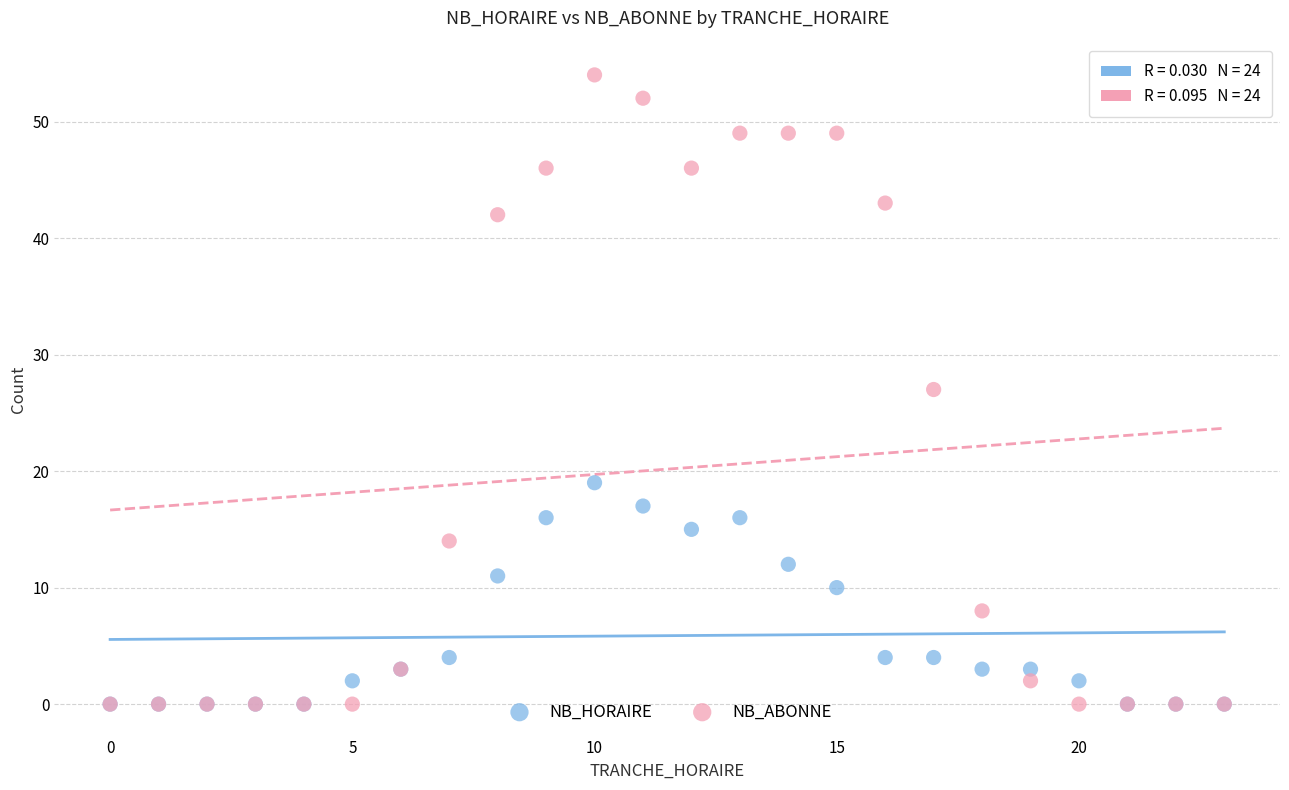

What are all the series names shown in the legend?

NB_HORAIRE, NB_ABONNE